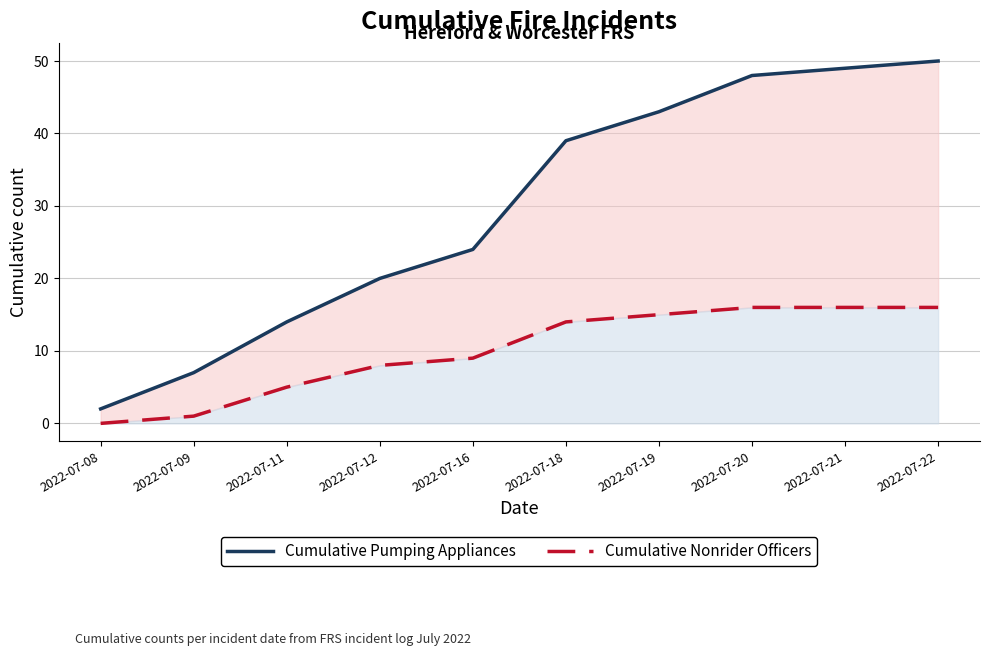

At how many categories does at least one series exceed 1?

10